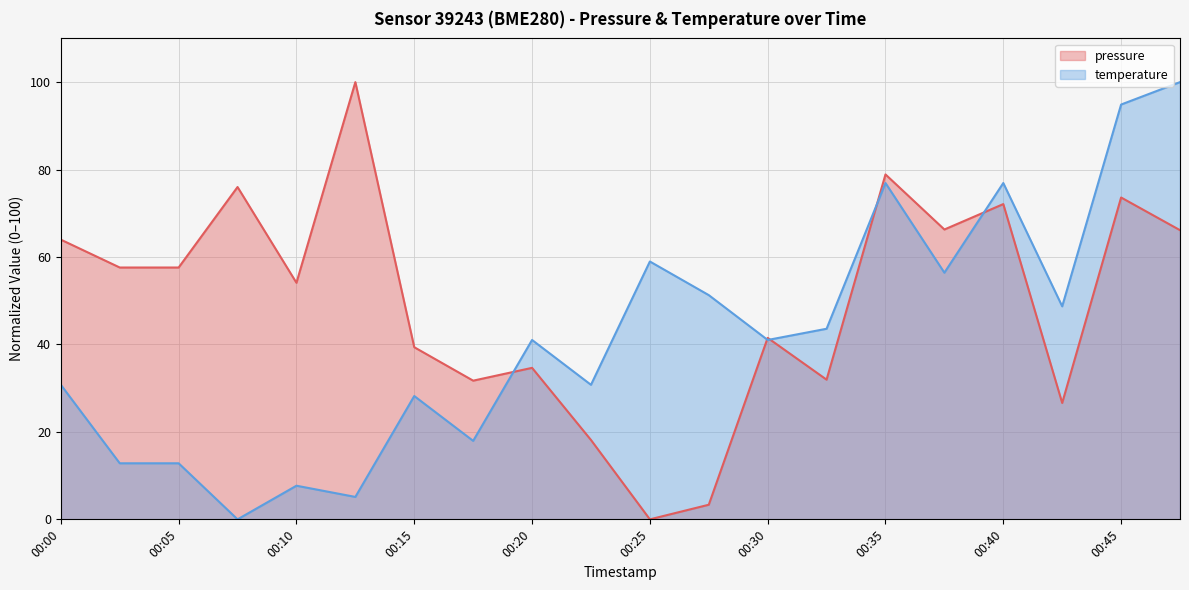

Reading left to right, transcribe all the data shown in this chart.

pressure: 64.0	57.6	57.6	76.0	54.1	100.0	39.4	31.7	34.7	18.2	0.0	3.3	41.5	31.9	78.9	66.3	72.1	26.6	73.6	66.1
temperature: 30.8	12.8	12.8	0.0	7.7	5.1	28.2	17.9	41.0	30.8	59.0	51.3	41.0	43.6	76.9	56.4	76.9	48.7	94.9	100.0